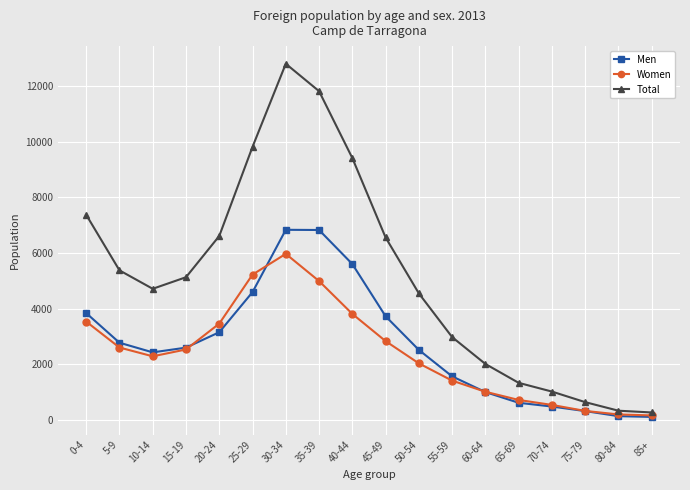

At which label does Total first exceed 5130?

0-4